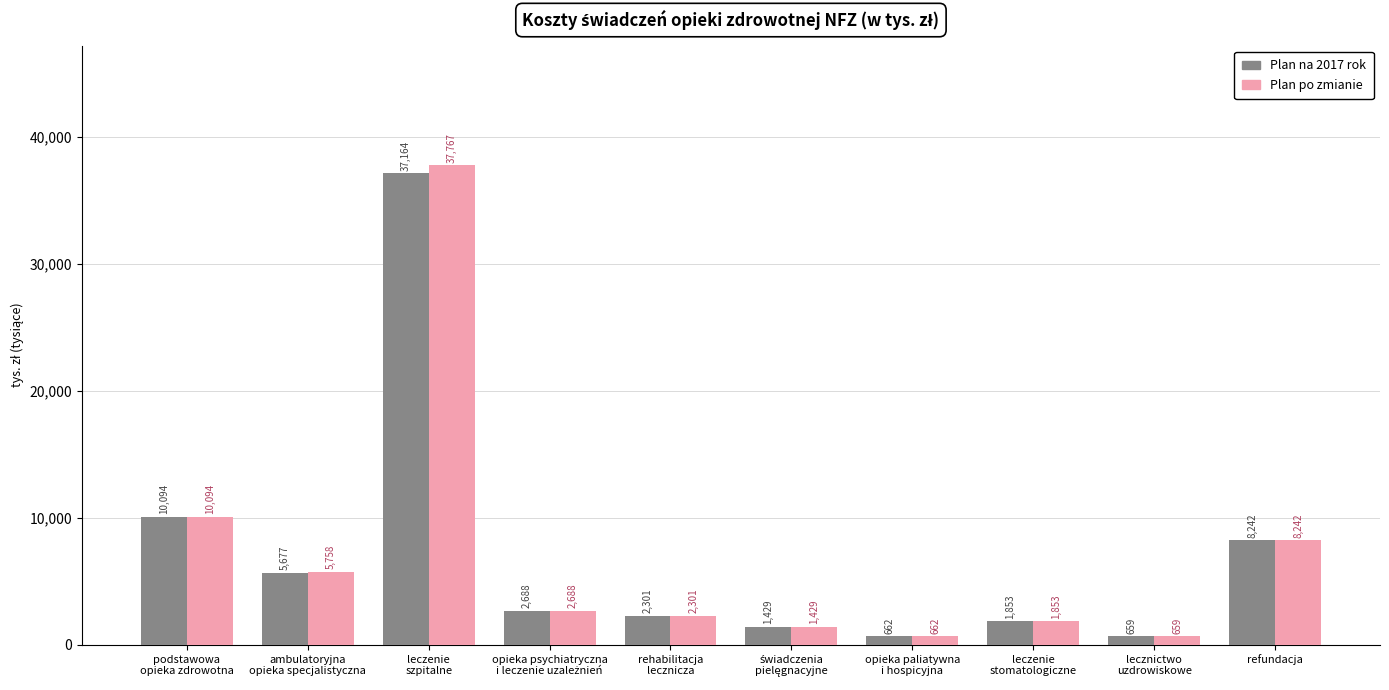

Is the value of Plan na 2017 rok at podstawowa
opieka zdrowotna greater than the value of Plan po zmianie at ambulatoryjna
opieka specjalistyczna?

Yes